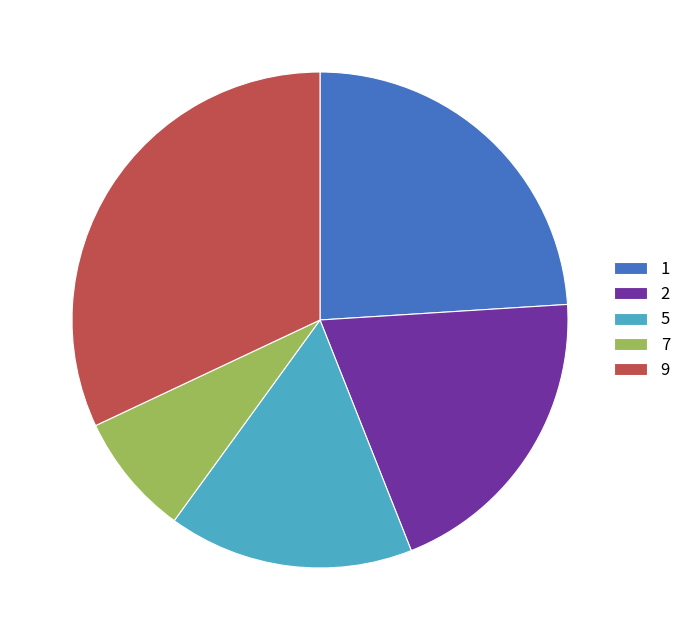

What is the smallest slice in the pie chart?

7